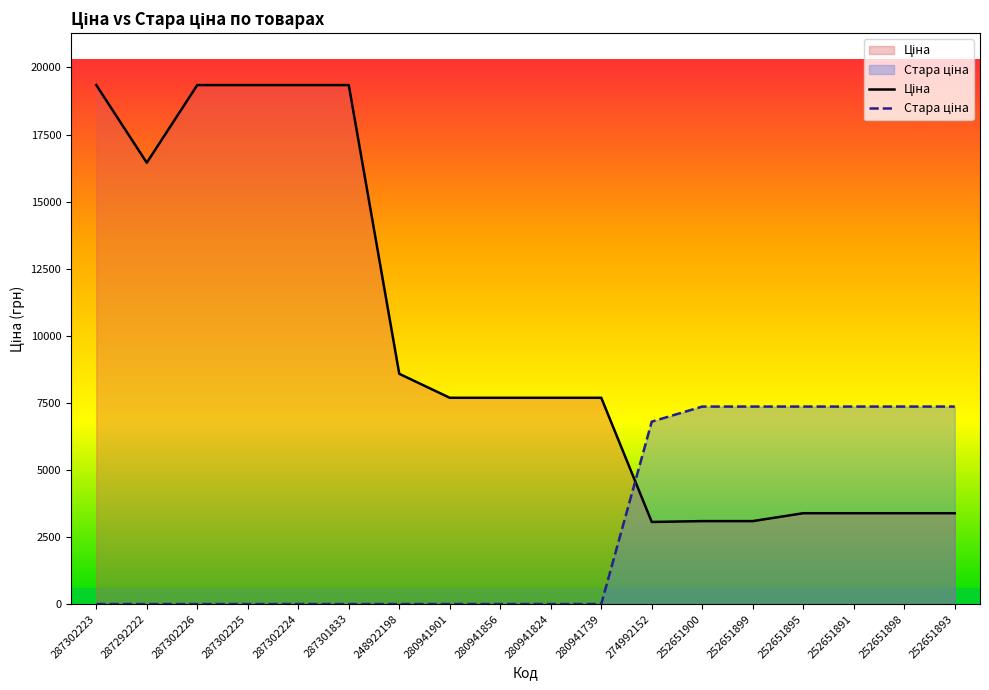

Which has a higher value, 280941739 or 287302224?

287302224